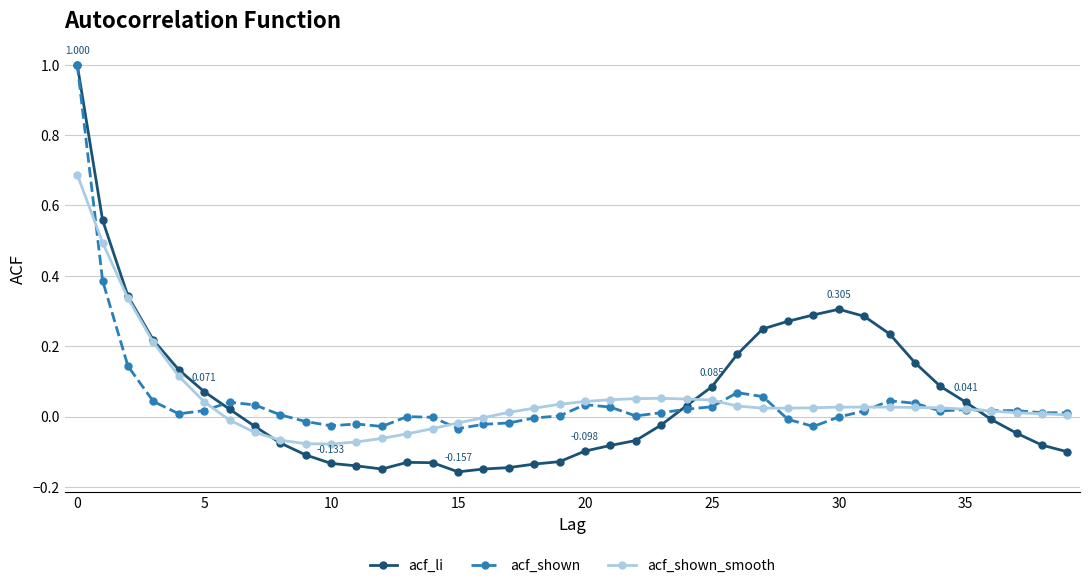

True or false: acf_shown has more than 2 interior local peaks.

True